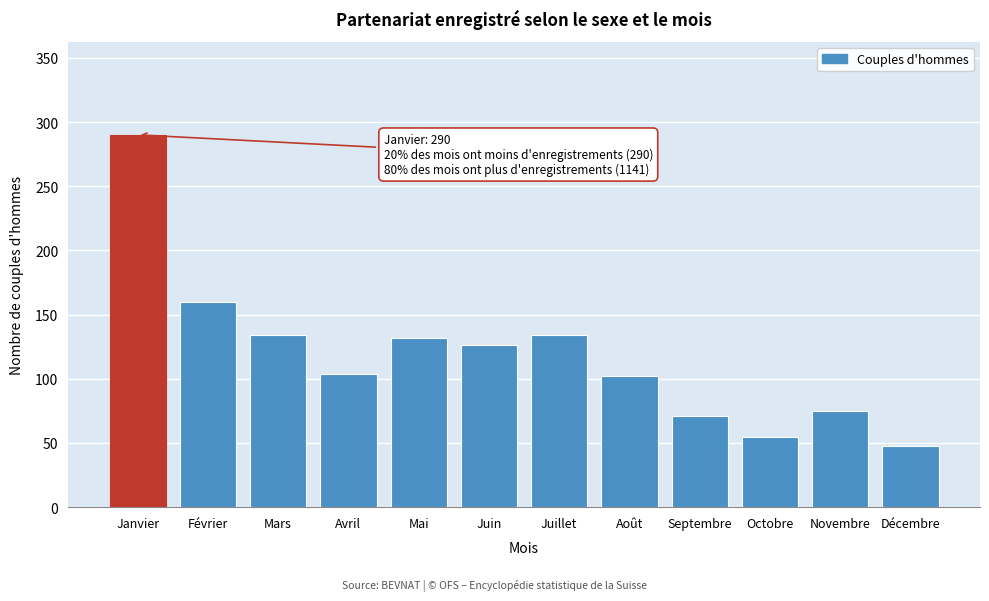

Reading right to left, extract all data points from this chart.

48	75	55	71	102	134	126	132	104	134	160	290